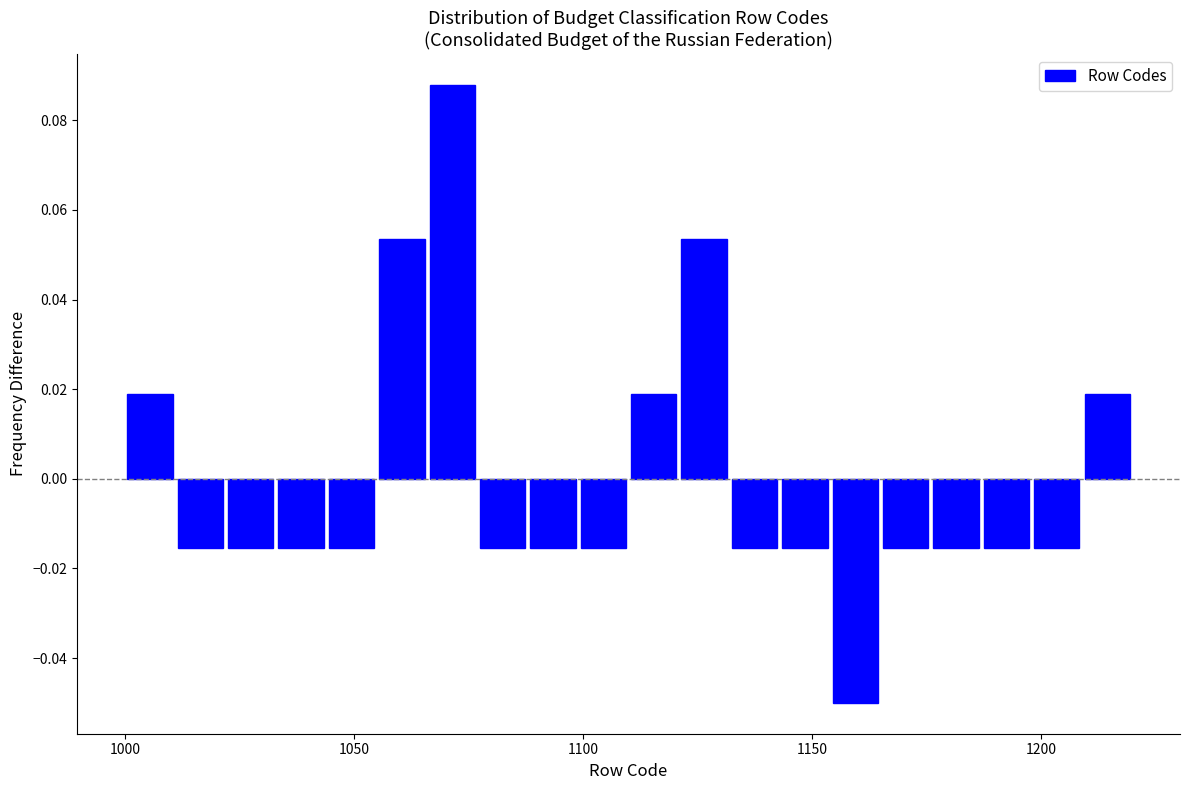

Around what value on the x-axis is the tallest bar? Give the approximate position of its centre, as read against the axis.

1070